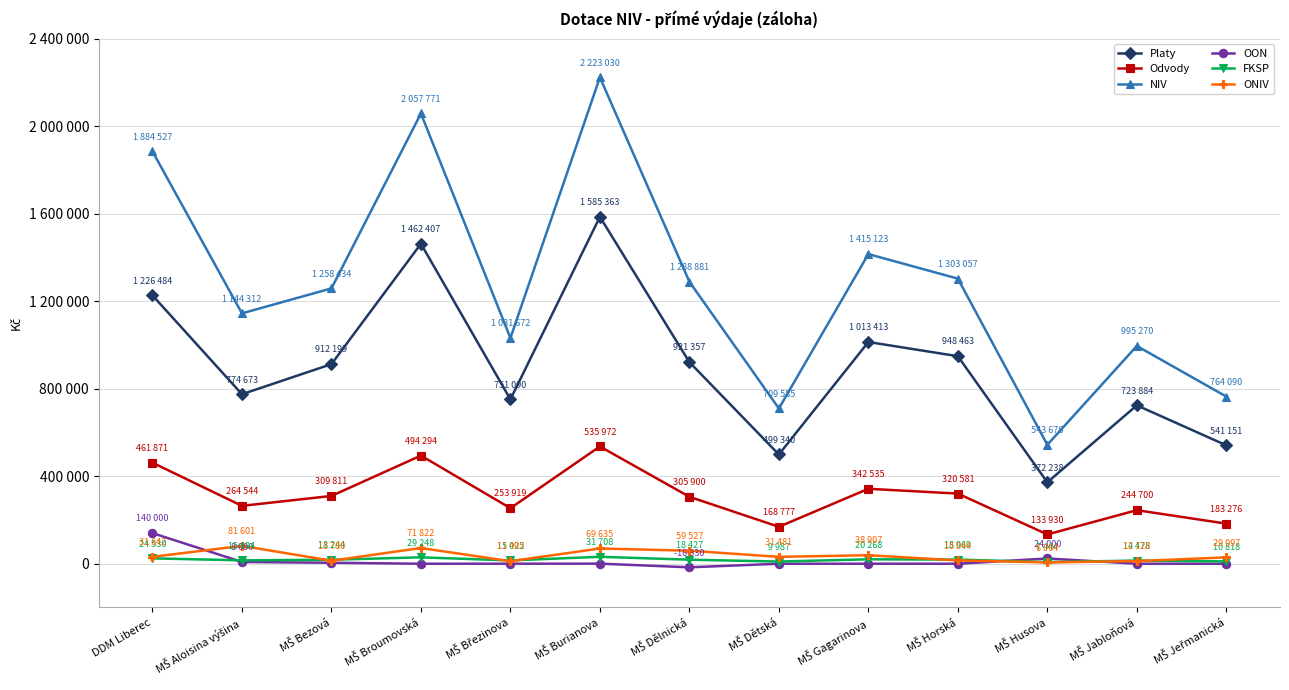

What are all the series names shown in the legend?

Platy, Odvody, NIV, OON, FKSP, ONIV